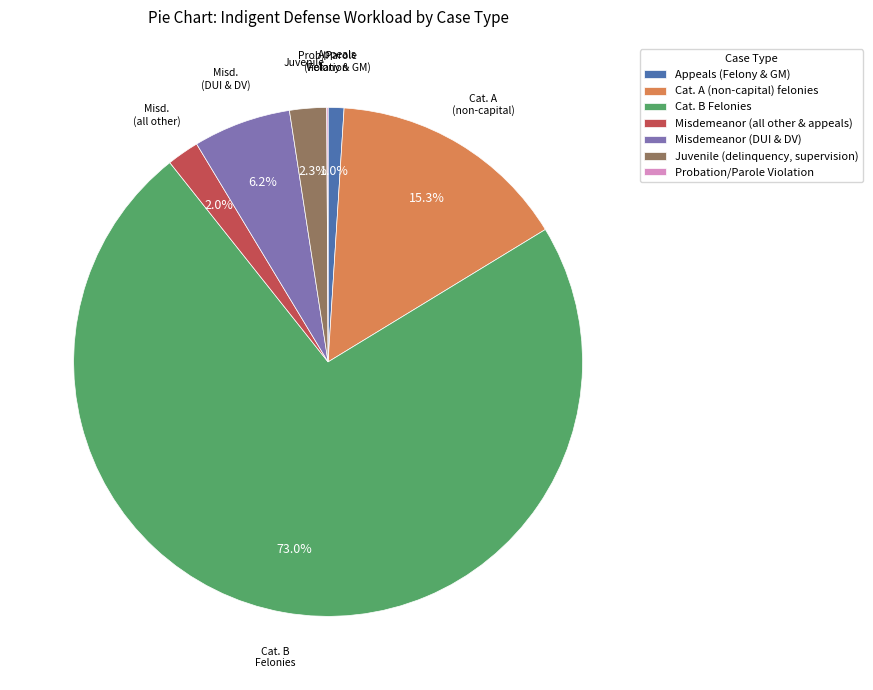

Which category has the biggest portion of the pie?

Cat. B Felonies